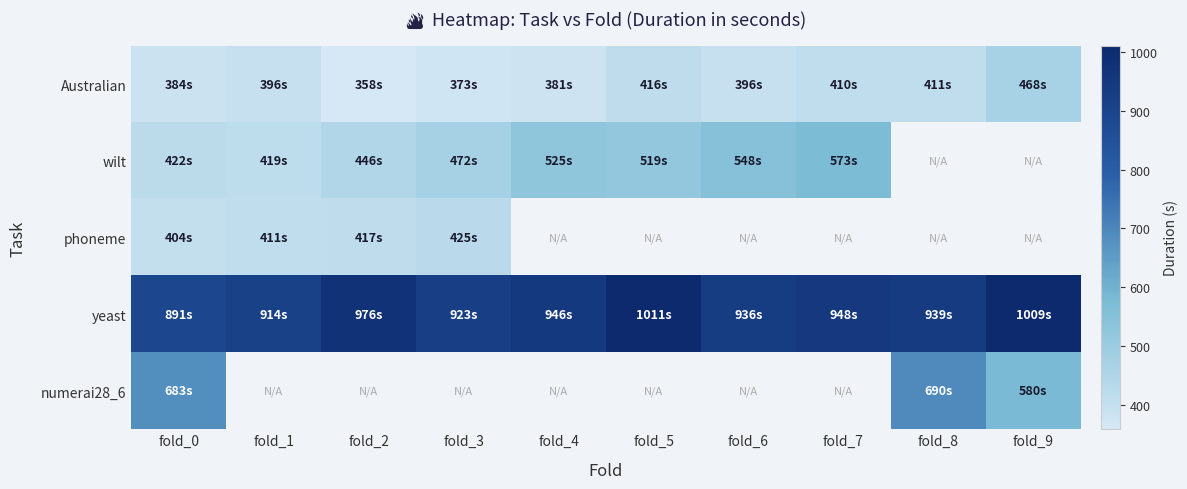

True or false: Australian has a value of 372.9 at fold_3.

True